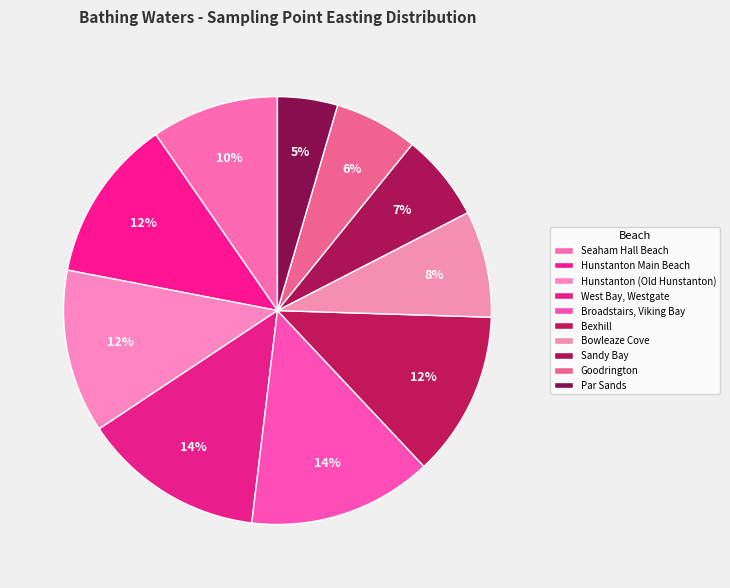

To the nearest percent, what is the average slice percentage?

10%